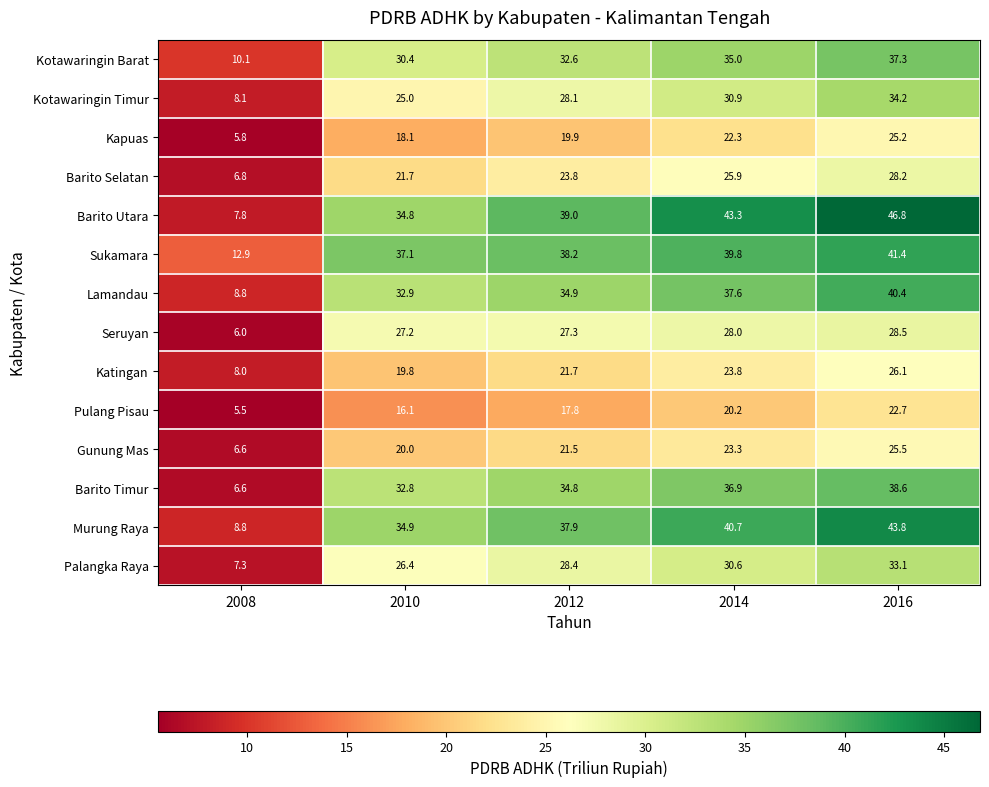

At which category is the sum across all series the highest?

2016